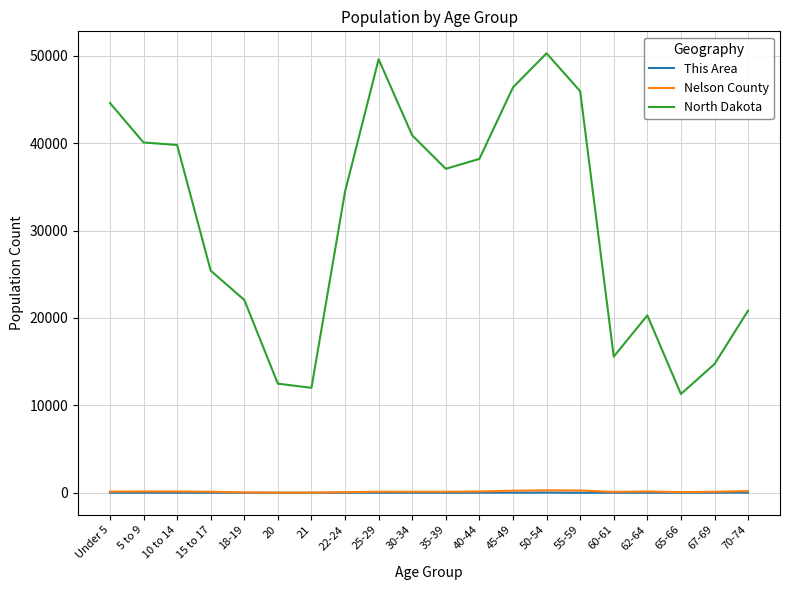

Which series has the largest total across all categories?

North Dakota